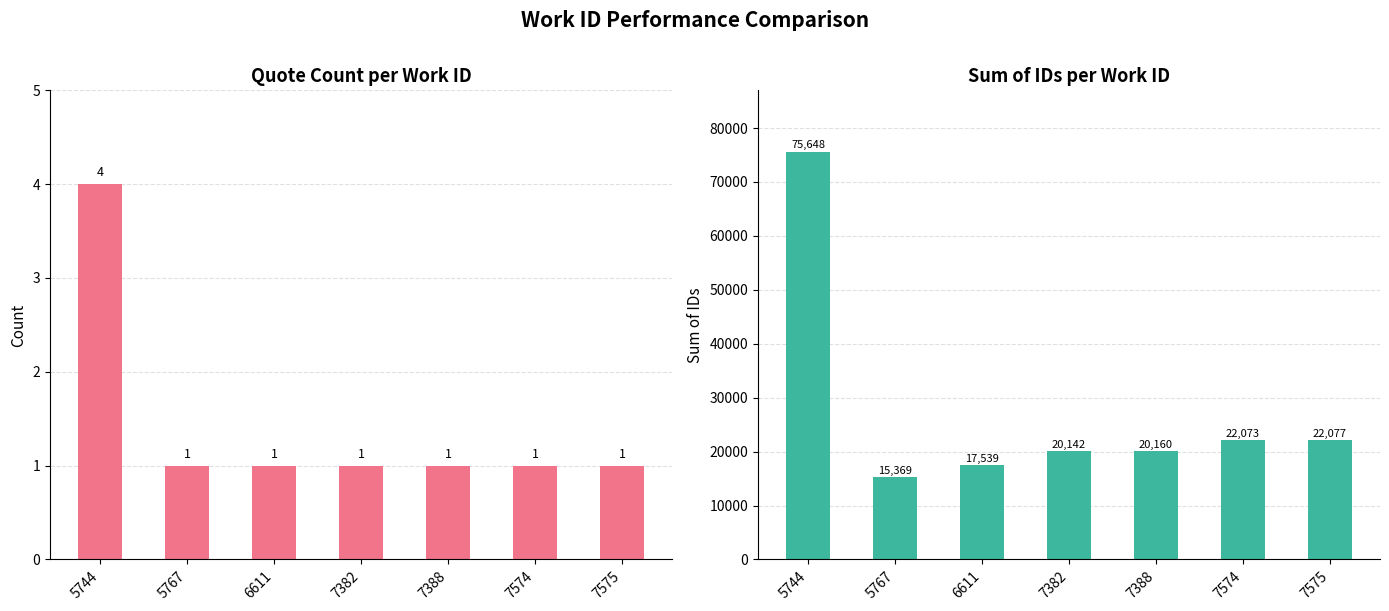

What is the value of the Quote Count bar at the 7th from the left?

1